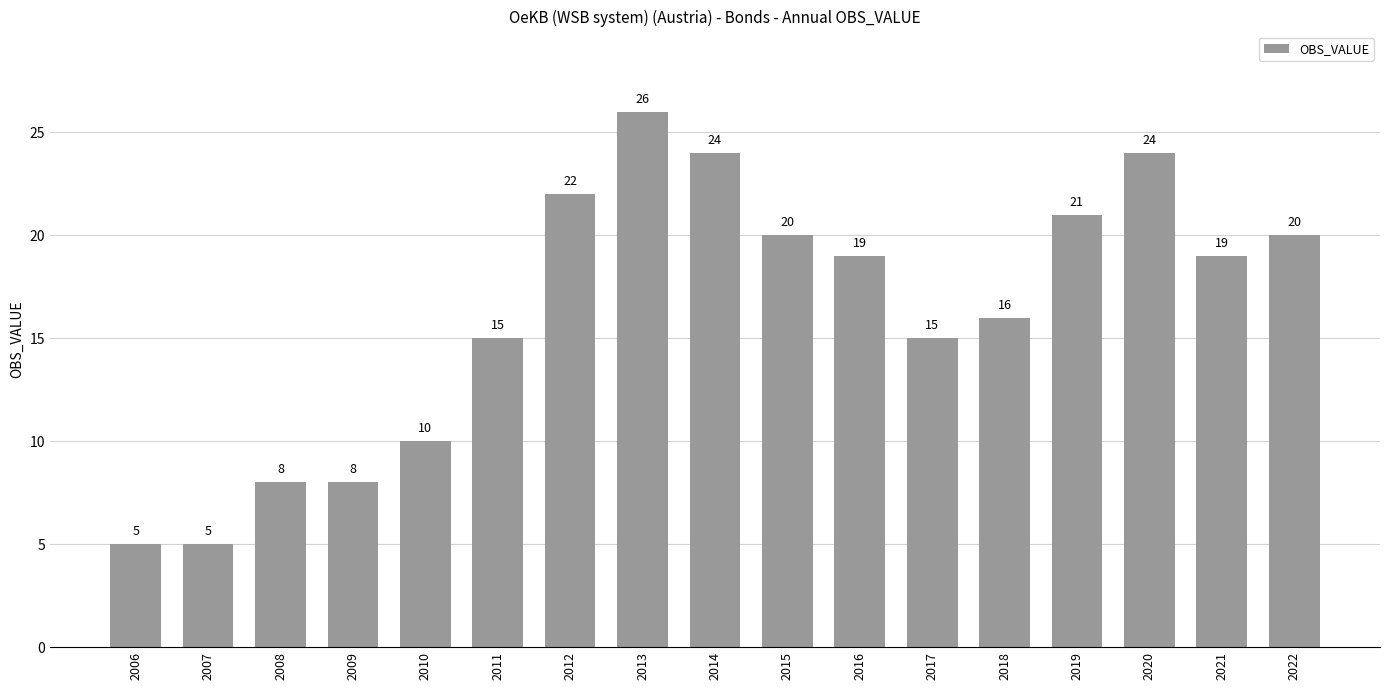

What is the value of the 11th bar from the left?

19